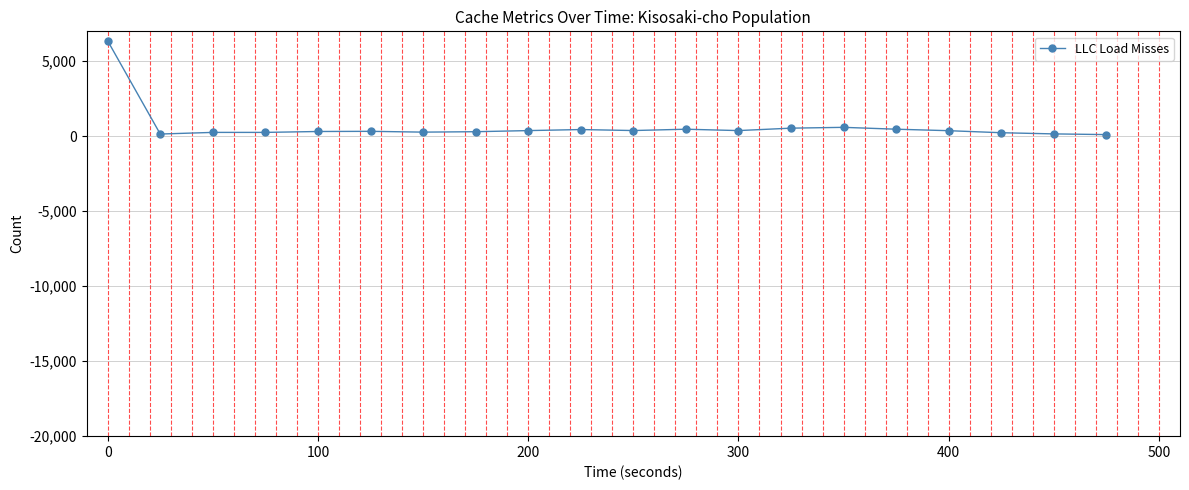

What is the difference between the maximum and minimum values?

6250